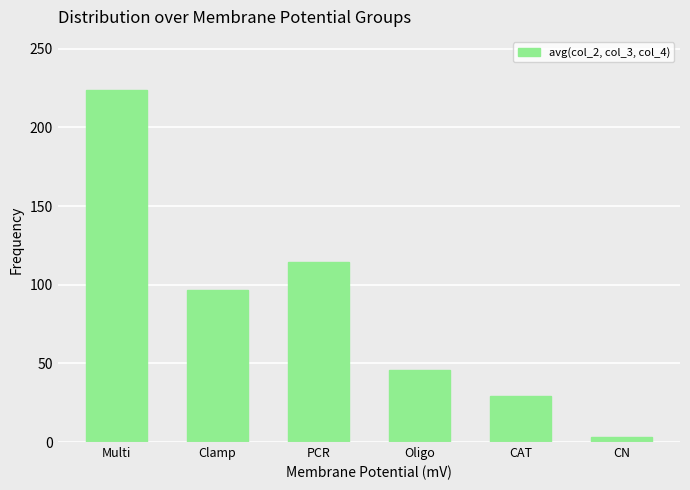

Count the number of data series in this chart.

1